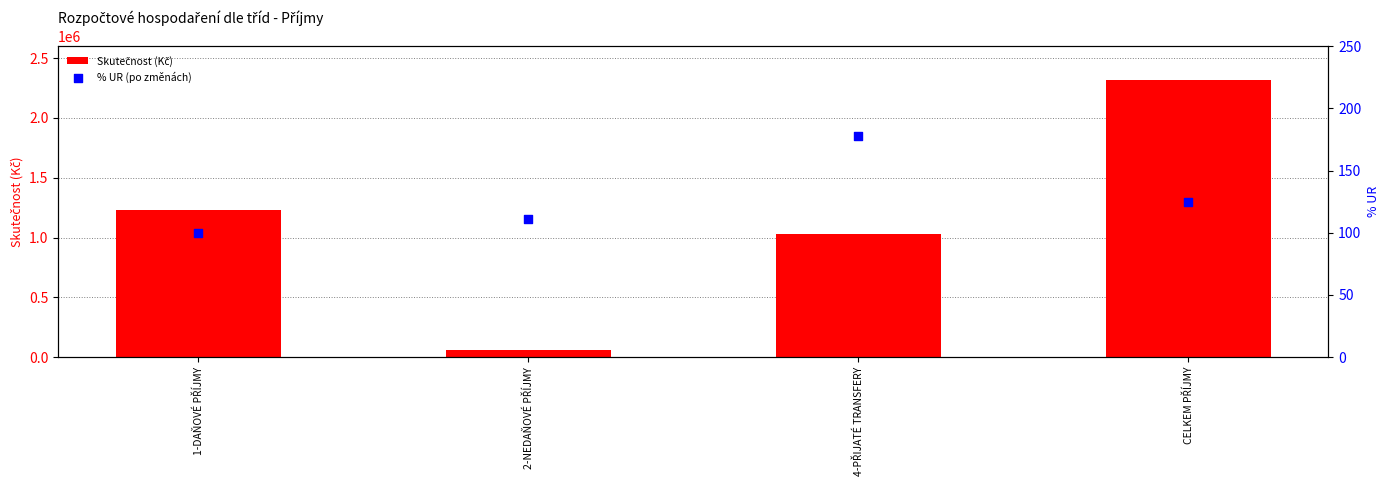

What is the total value across all series at 2-NEDAŇOVÉ PŘÍJMY?

60585.6